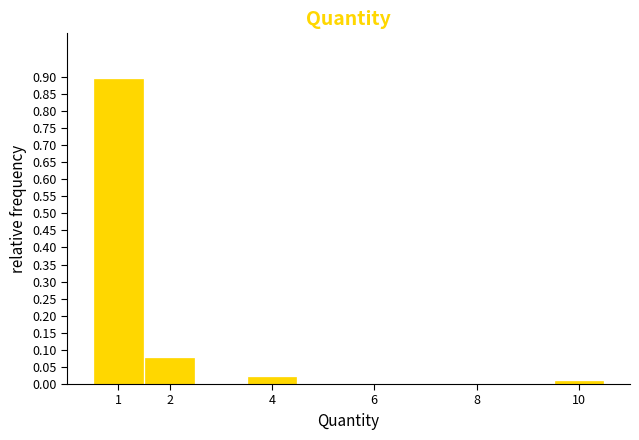

Reading left to right, list every bar in this chart as the range it spans on the x-axis followed by its height. The values are not printed on the chart, so give them approximately, as read against the axis.

0.5 to 1.5: 0.895
1.5 to 2.5: 0.080
2.5 to 3.5: 0
3.5 to 4.5: 0.020
4.5 to 5.5: 0
5.5 to 6.5: 0
6.5 to 7.5: 0
7.5 to 8.5: 0
8.5 to 9.5: 0
9.5 to 10.5: 0.010